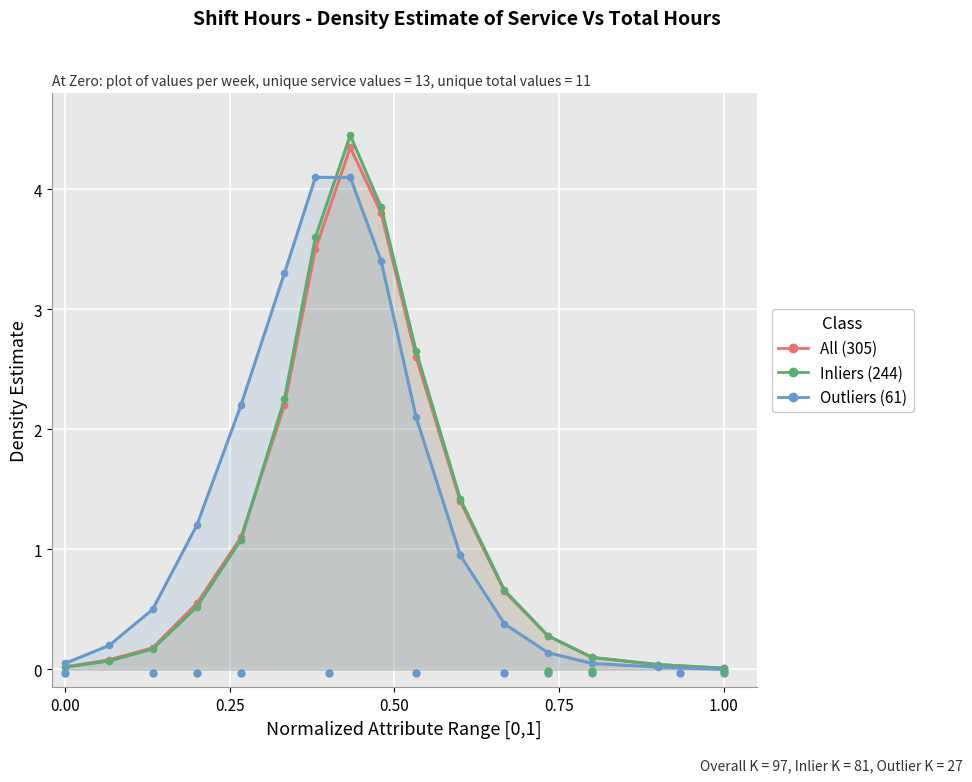

Count the number of categories in the chart.

16